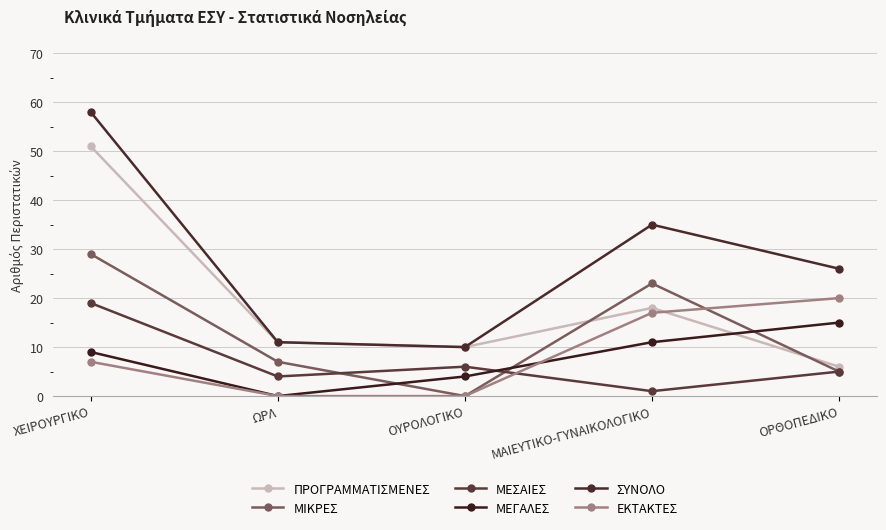

Reading left to right, what are all the values shown in this chart?

ΠΡΟΓΡΑΜΜΑΤΙΣΜΕΝΕΣ: 51	11	10	18	6
ΜΙΚΡΕΣ: 29	7	0	23	5
ΜΕΣΑΙΕΣ: 19	4	6	1	5
ΜΕΓΑΛΕΣ: 9	0	4	11	15
ΣΥΝΟΛΟ: 58	11	10	35	26
ΕΚΤΑΚΤΕΣ: 7	0	0	17	20